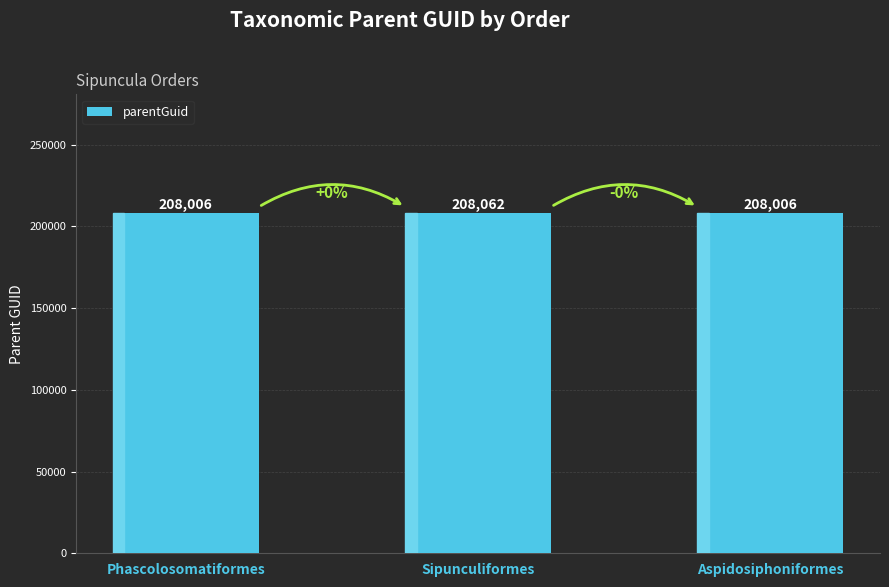

What is the value of the 2nd bar from the left?

208062